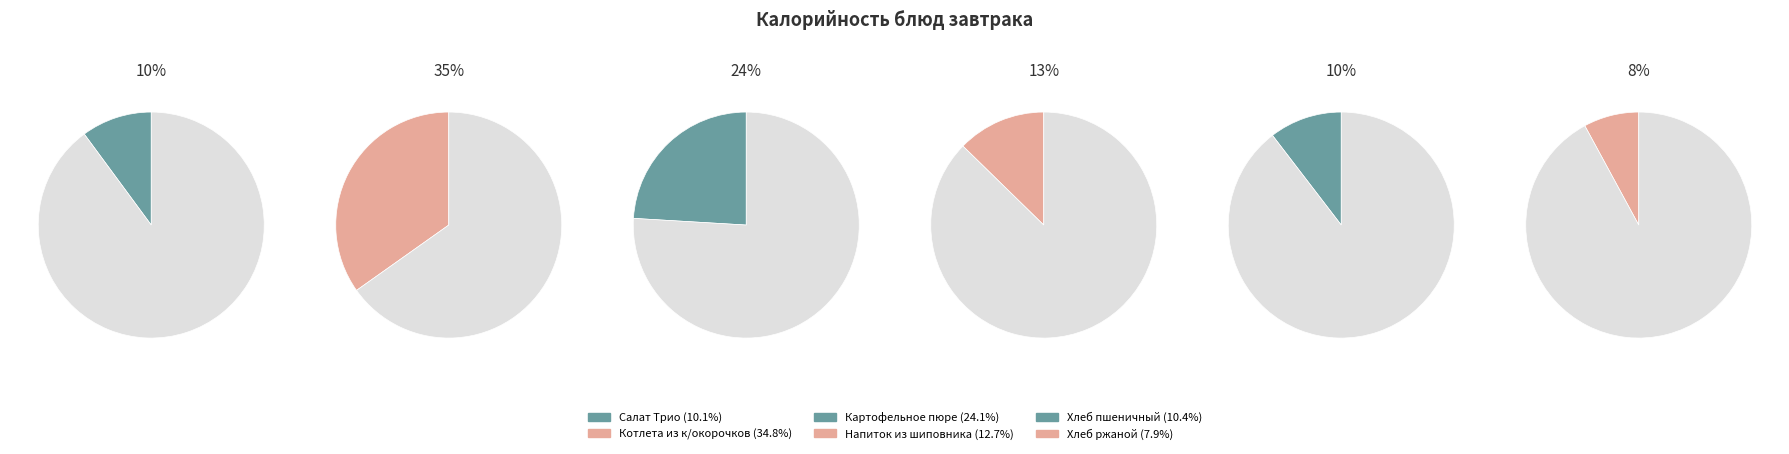

Combined, do Картофельное пюре and Напиток из шиповника account for over 50%?

No